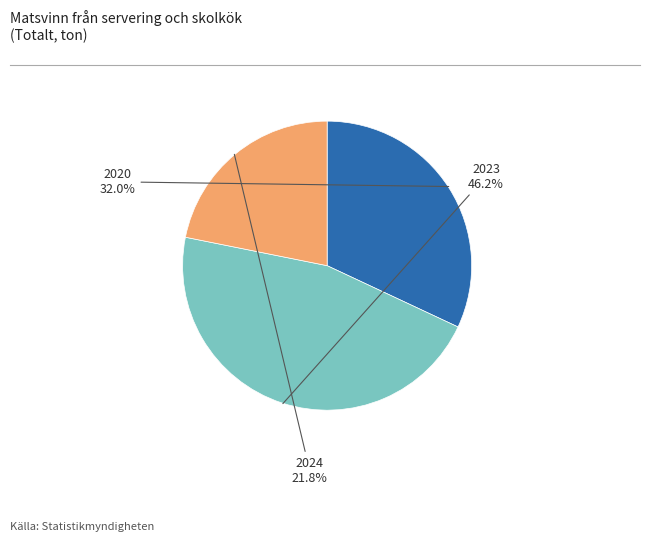

What portion of the pie excludes 2023?

53.8%